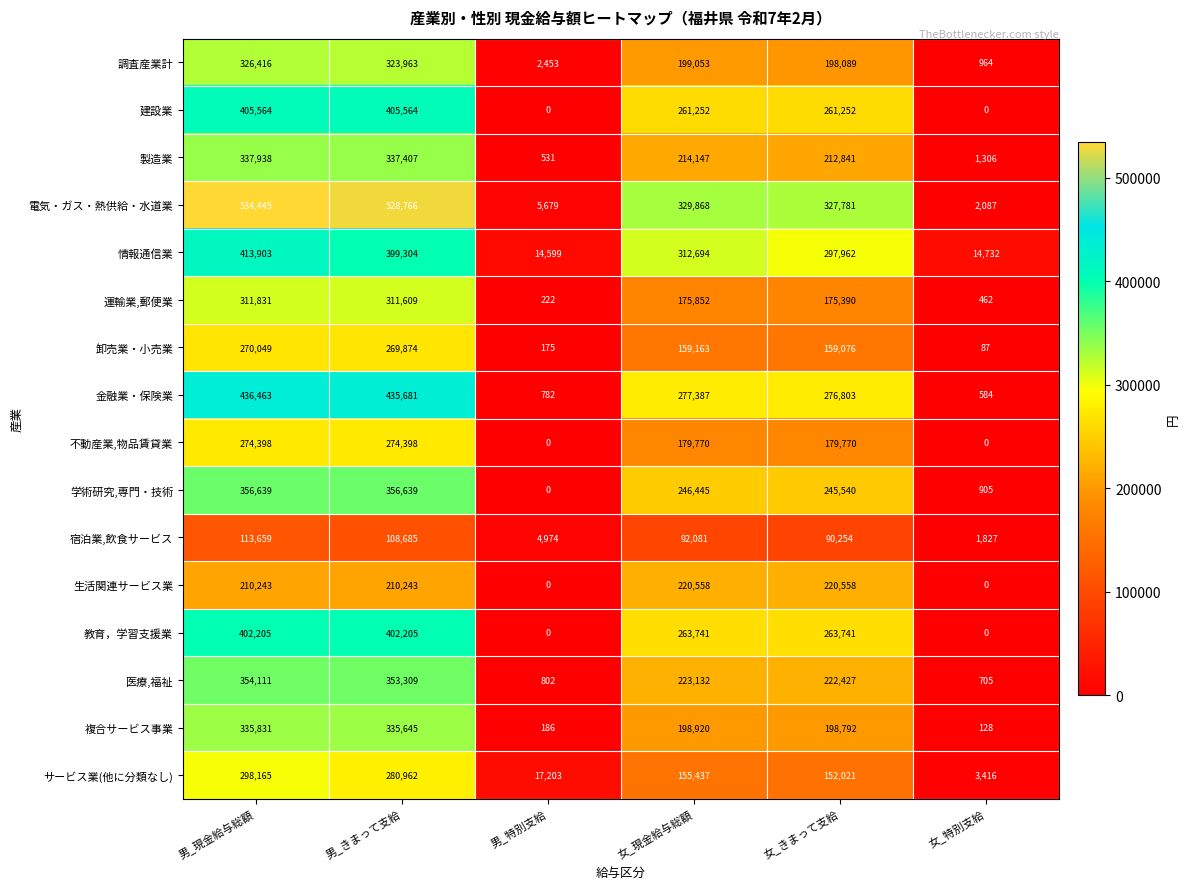

What is the minimum value for 宿泊業,飲食サービス?

1827